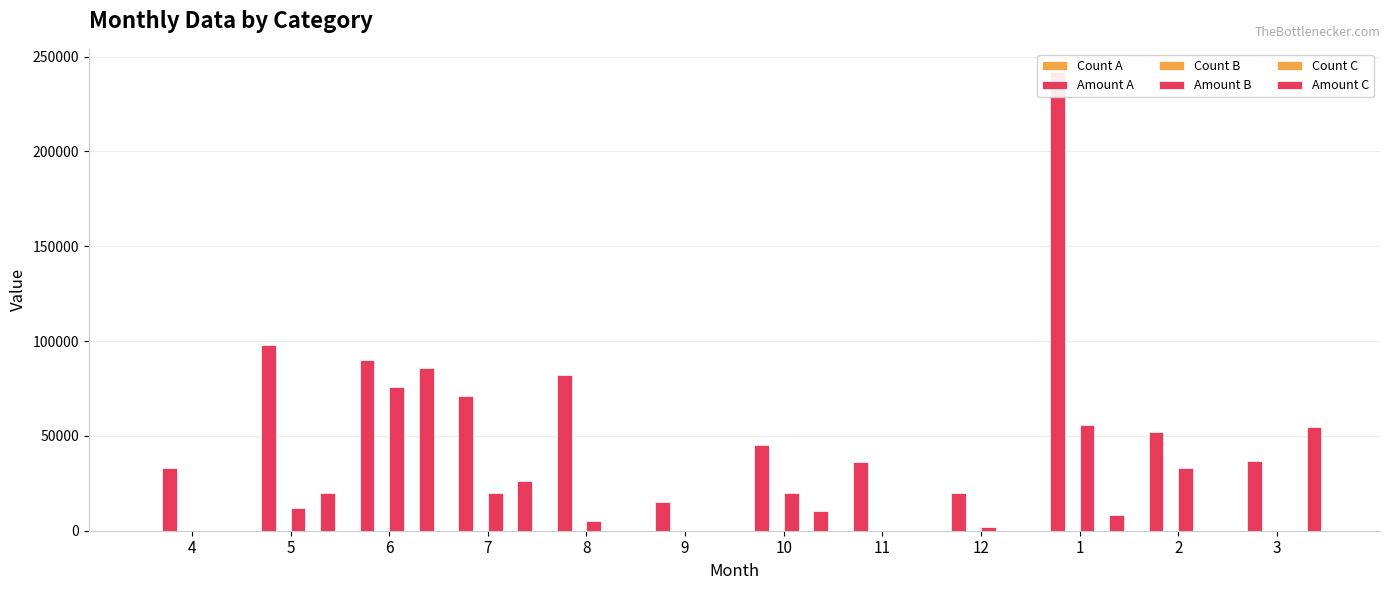

What is the maximum value shown in the chart?

242000